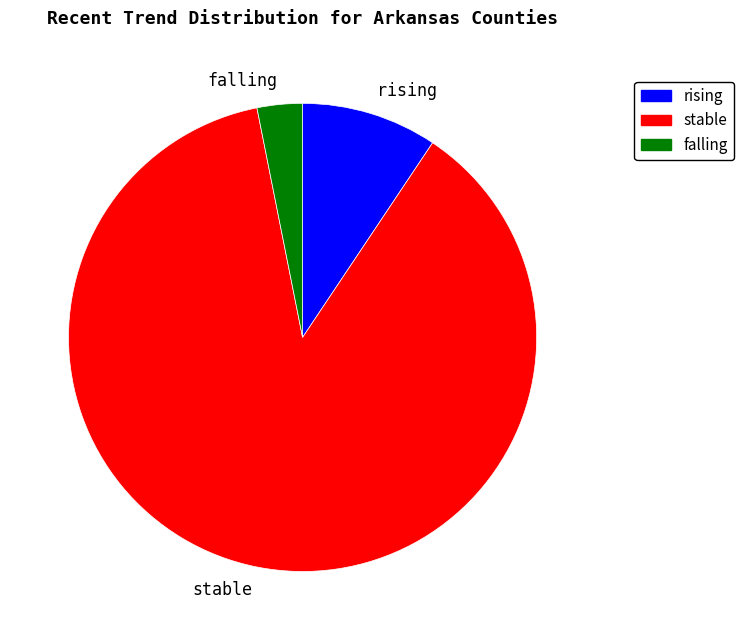

Count the number of slices in the pie.

3